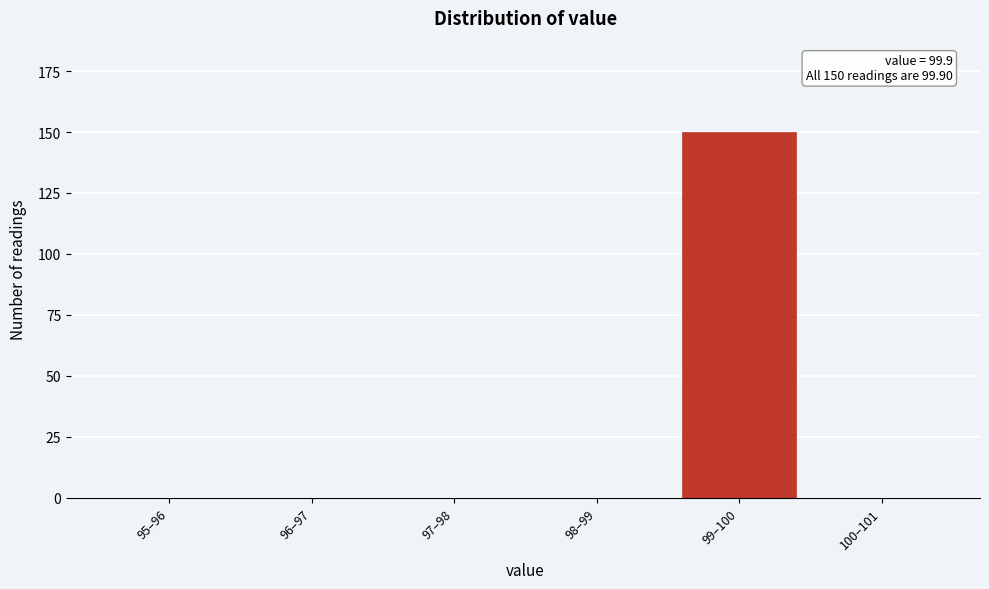

Reading left to right, transcribe all the data shown in this chart.

95–96=0	96–97=0	97–98=0	98–99=0	99–100=150	100–101=0